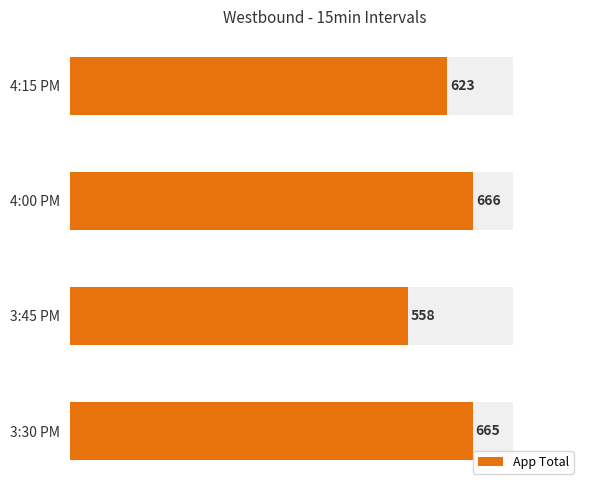

Reading left to right, extract all data points from this chart.

665	558	666	623